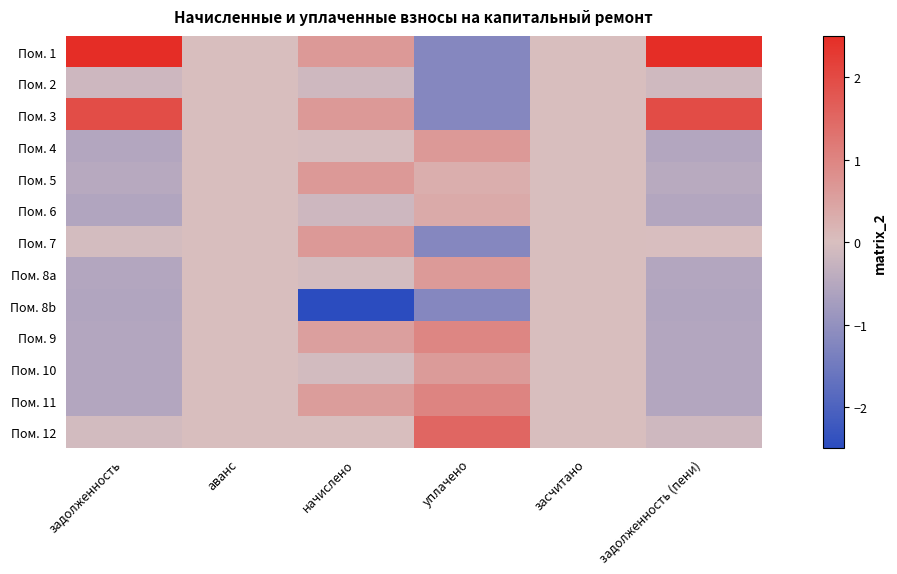

At засчитано, list the series in order from largest to smallest.

Пом. 1, Пом. 2, Пом. 3, Пом. 4, Пом. 5, Пом. 6, Пом. 7, Пом. 8a, Пом. 8b, Пом. 9, Пом. 10, Пом. 11, Пом. 12